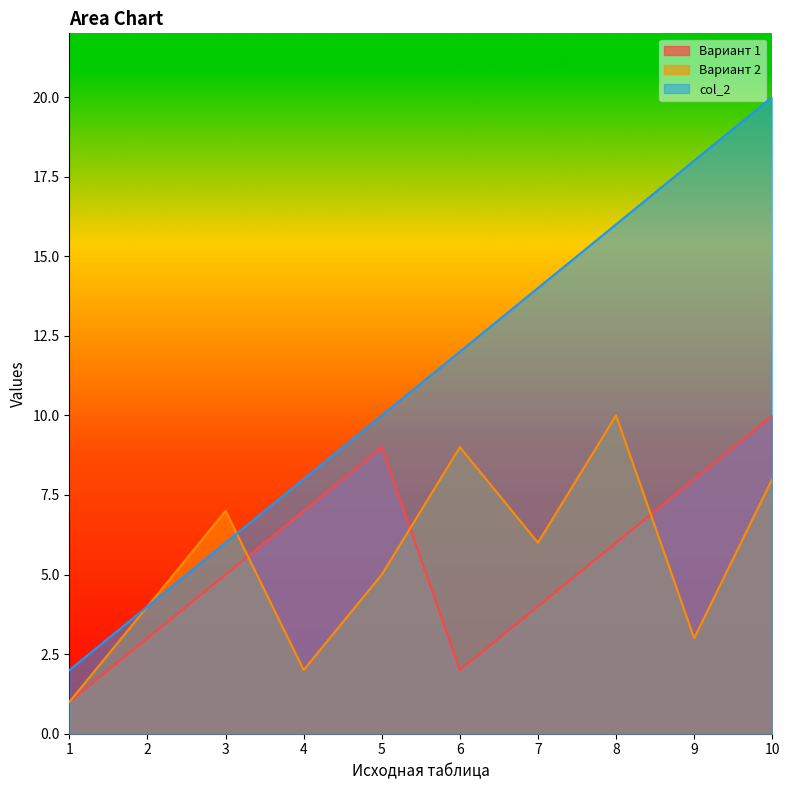

What is the total value across all series at 2?

11